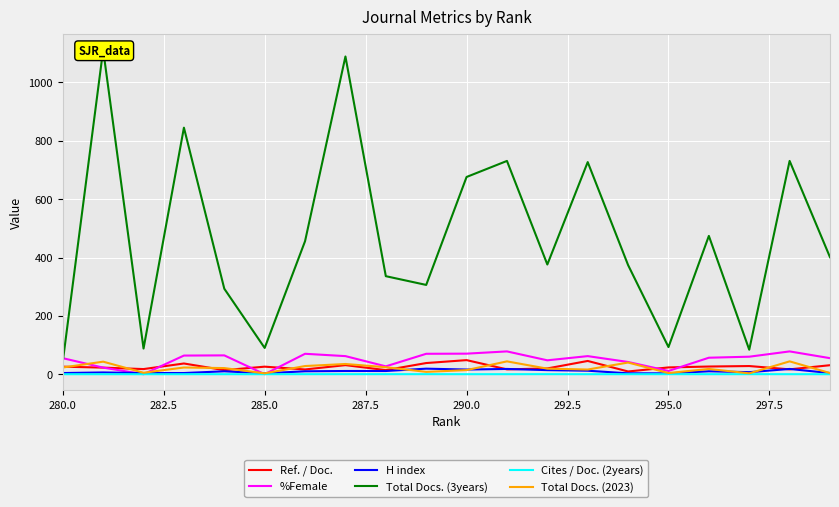

True or false: %Female has a value of 55.0 at 280.0.

True